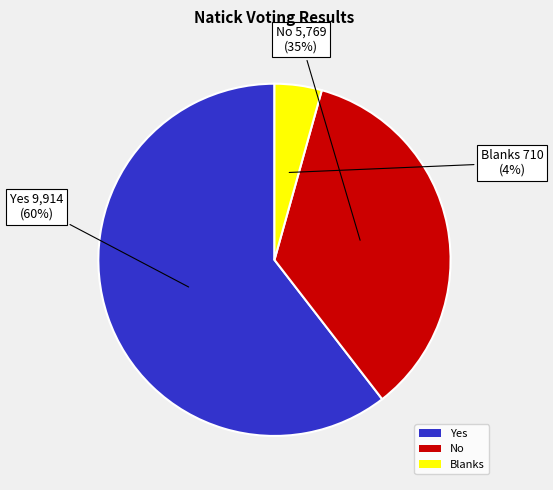

Is there a majority slice in this chart?

Yes